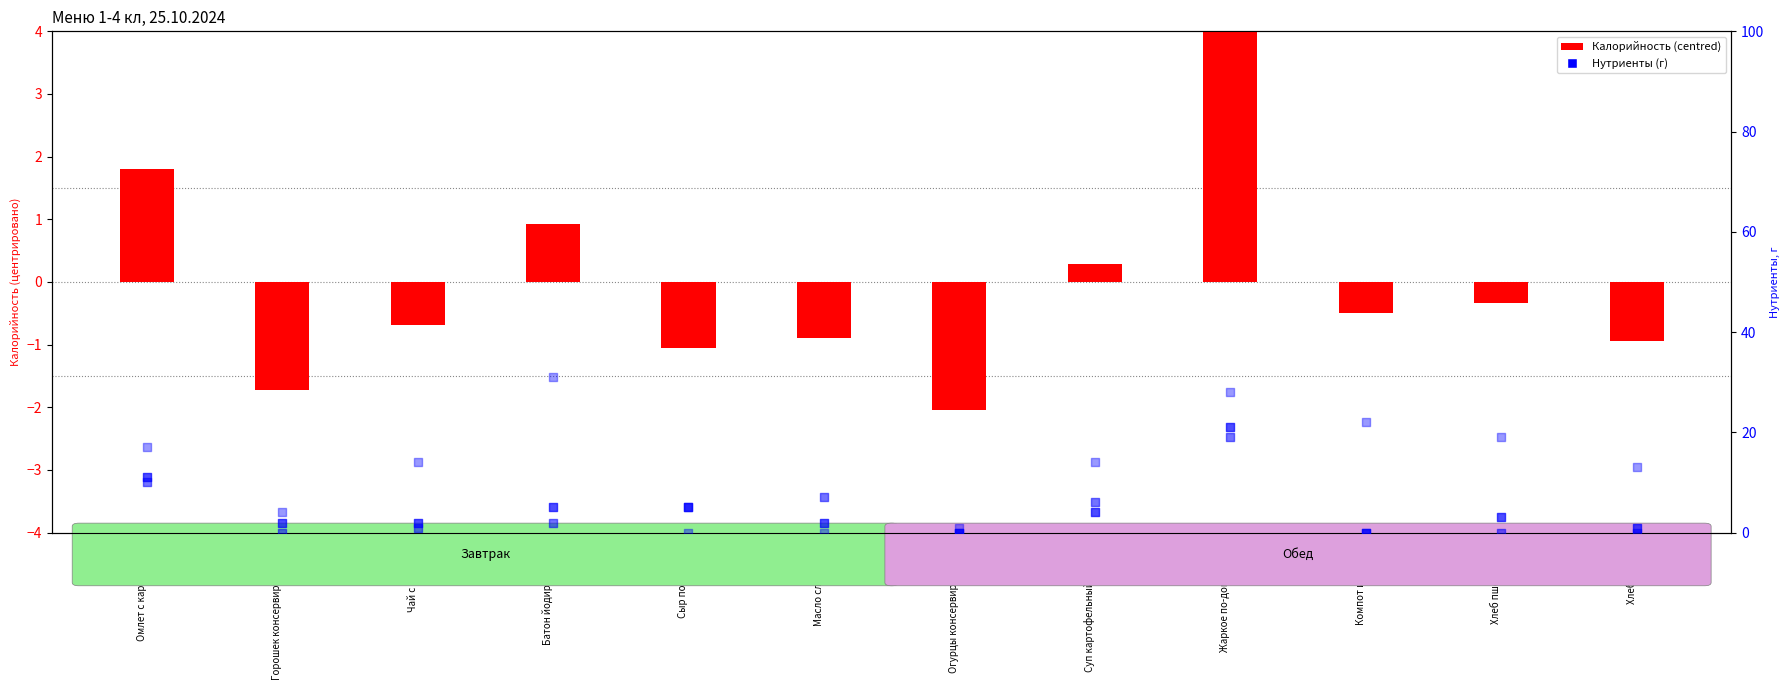

What is the total value across all series at Омлет с картофелем?

39.8